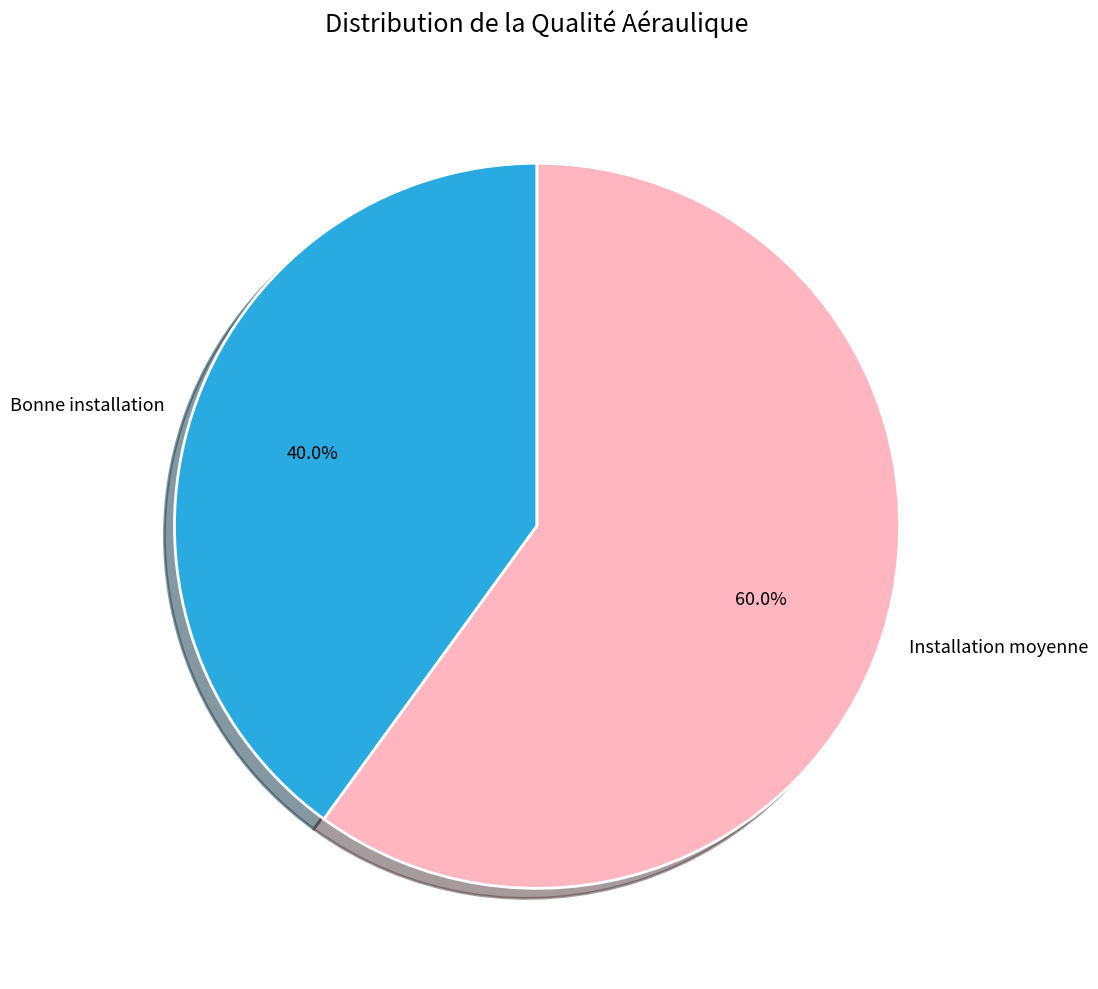

Which slice is the smallest?

Bonne installation